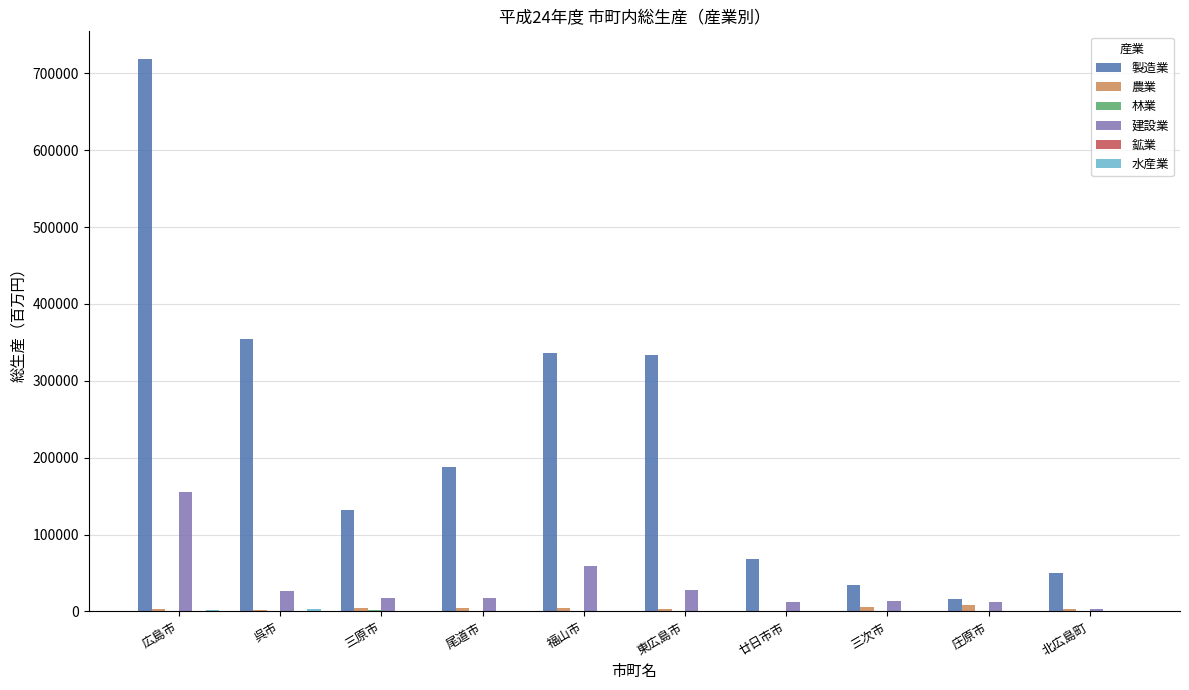

Which series has the largest total across all categories?

製造業